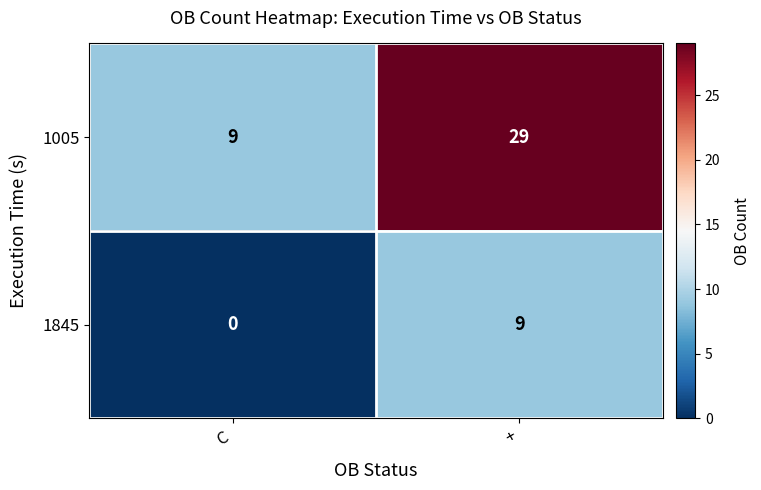

Between C and +, which series saw the biggest shift?

1005